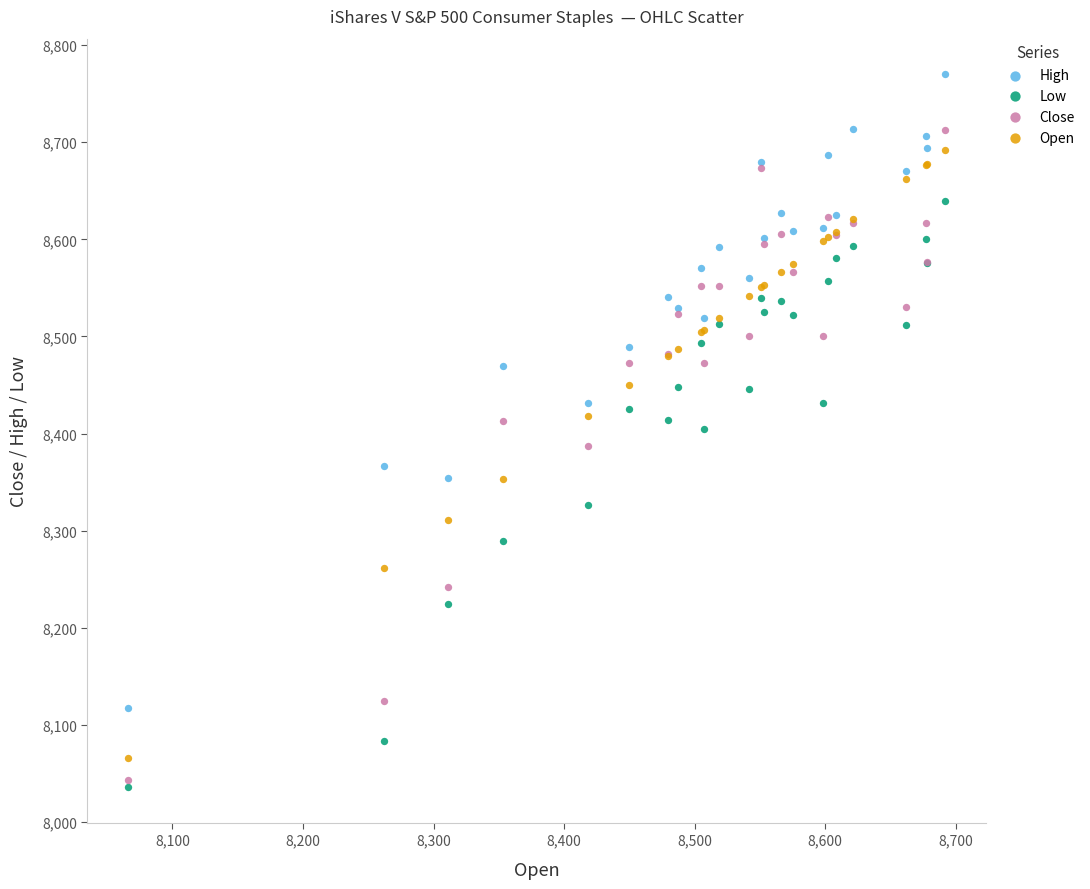

What are all the series names shown in the legend?

High, Low, Close, Open